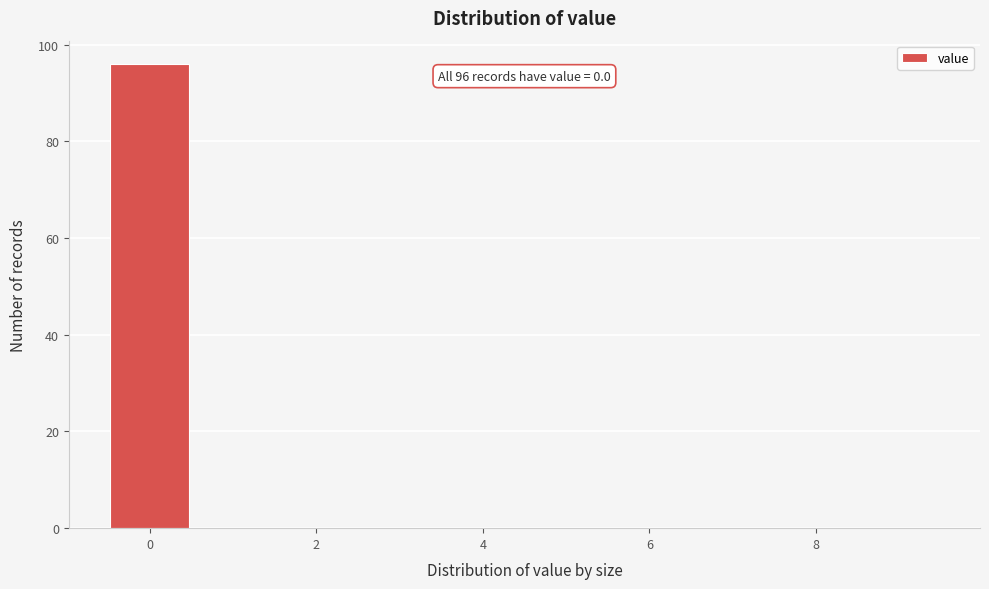

Which range on the x-axis has the tallest bar?

-0.5 to 0.5